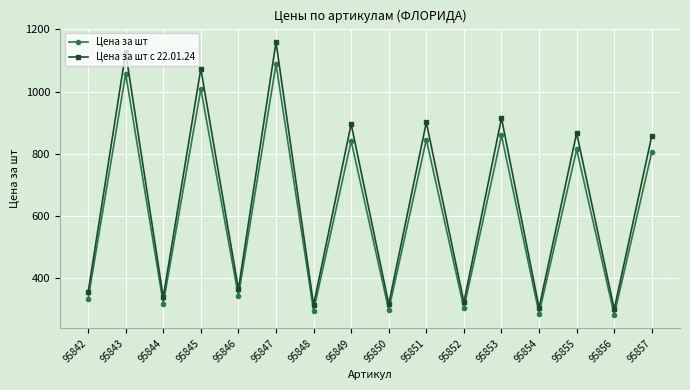

What is the value of the Цена за шт с 22.01.24 point at the 2nd from the left?

1125.7